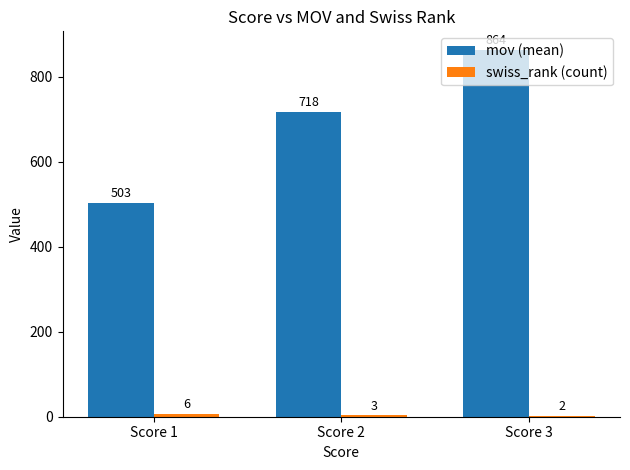

At which category is the sum across all series the highest?

Score 3